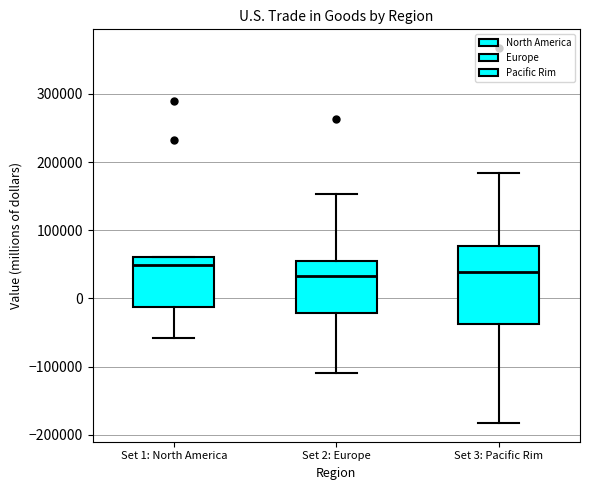

Where is the lower edge of the box for Set 1: North America on the y-axis? The values are not printed on the chart, so give them approximately, as read against the axis.

-10000